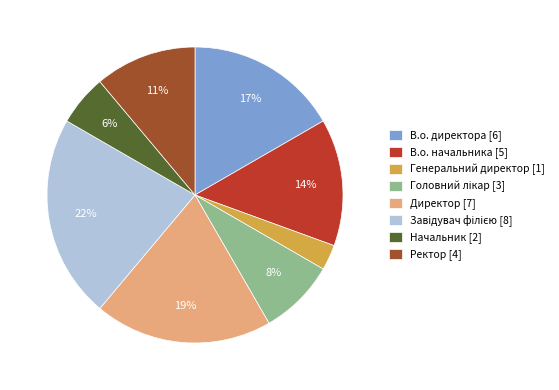

How many slices are in this pie chart?

8